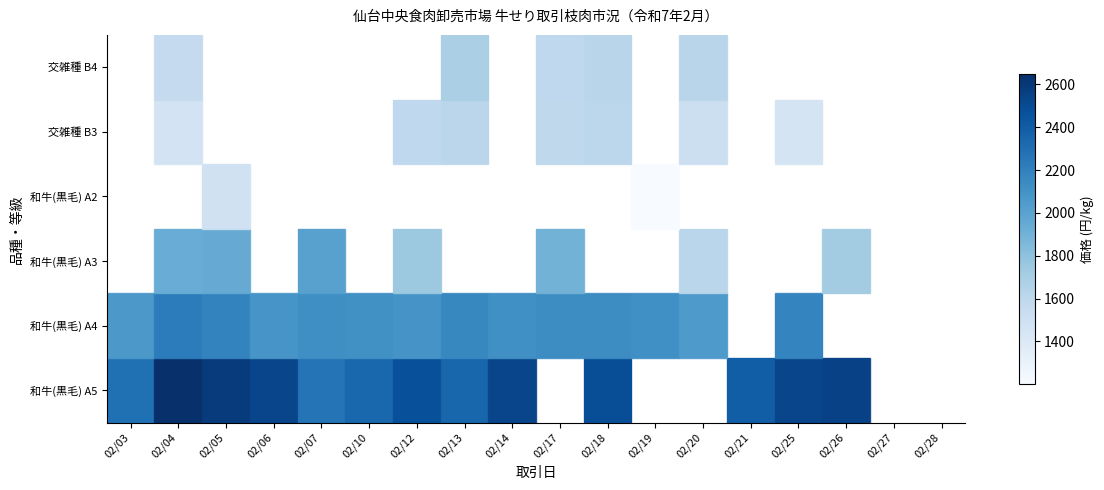

How many series are shown in this chart?

6